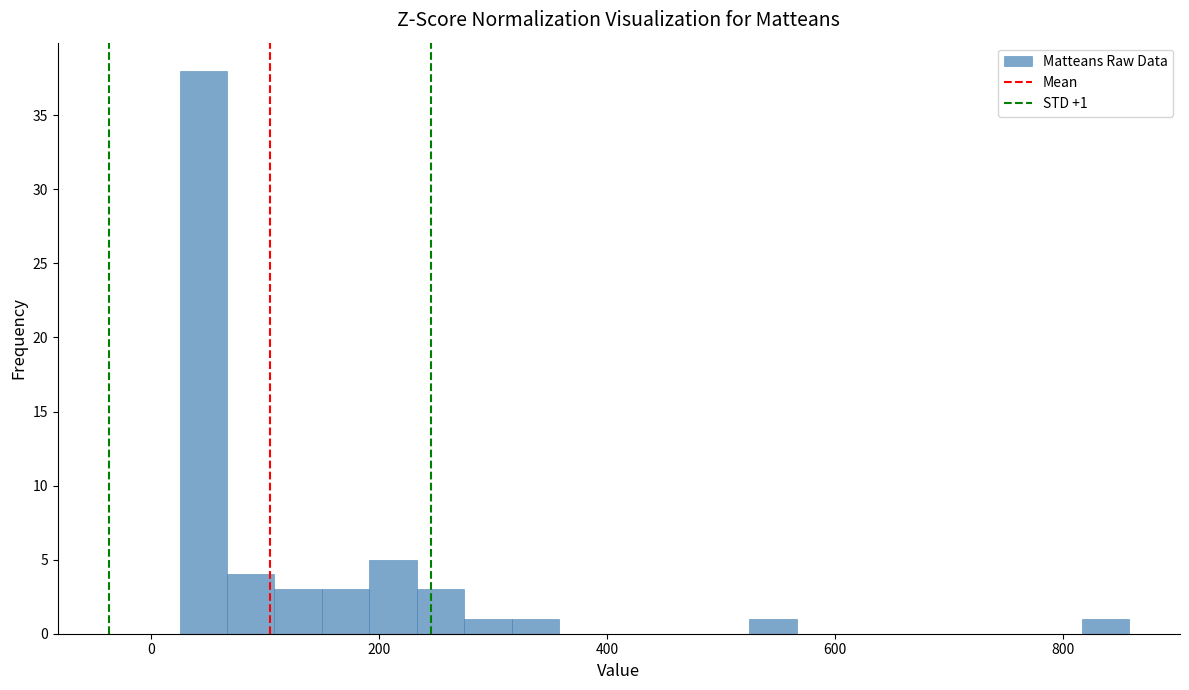

Read against the x-axis, roughly where is the centre of the tallest bar?

40